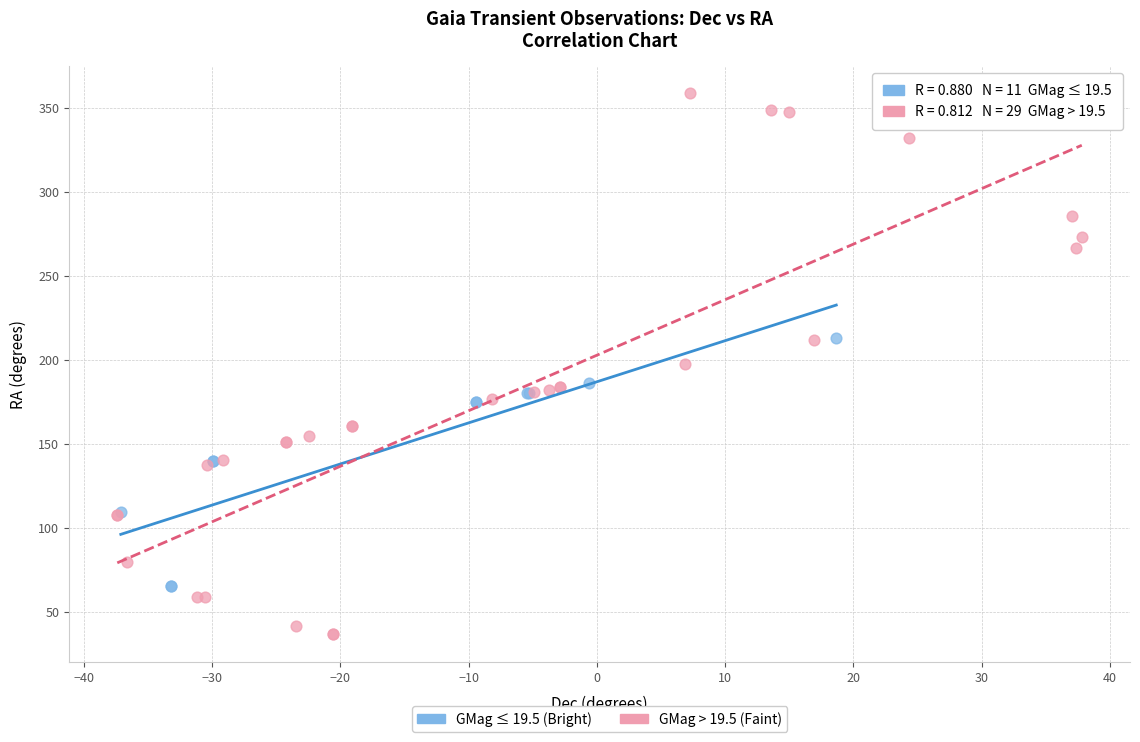

What are all the series names shown in the legend?

GMag ≤ 19.5 (Bright), GMag > 19.5 (Faint)